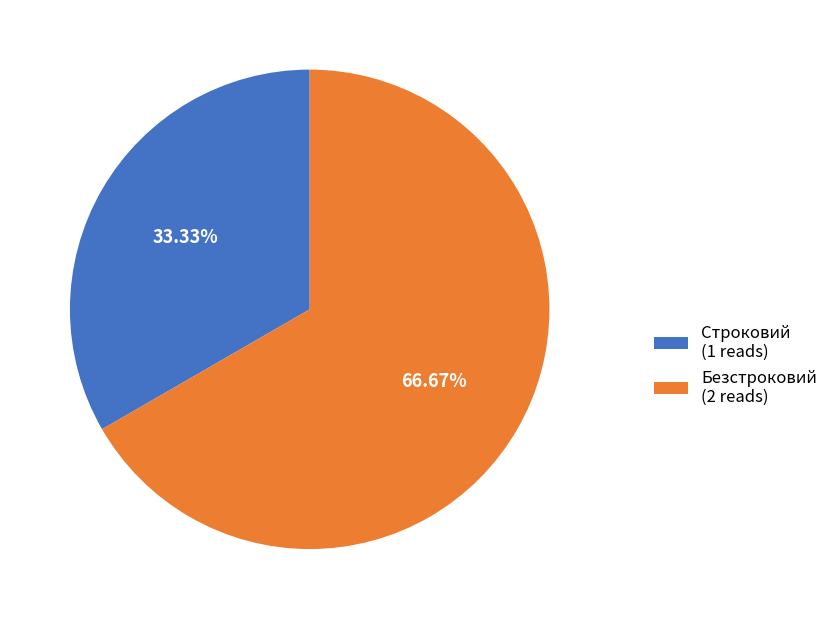

Between Строковий (1 reads) and Безстроковий (2 reads), which is larger?

Безстроковий (2 reads)